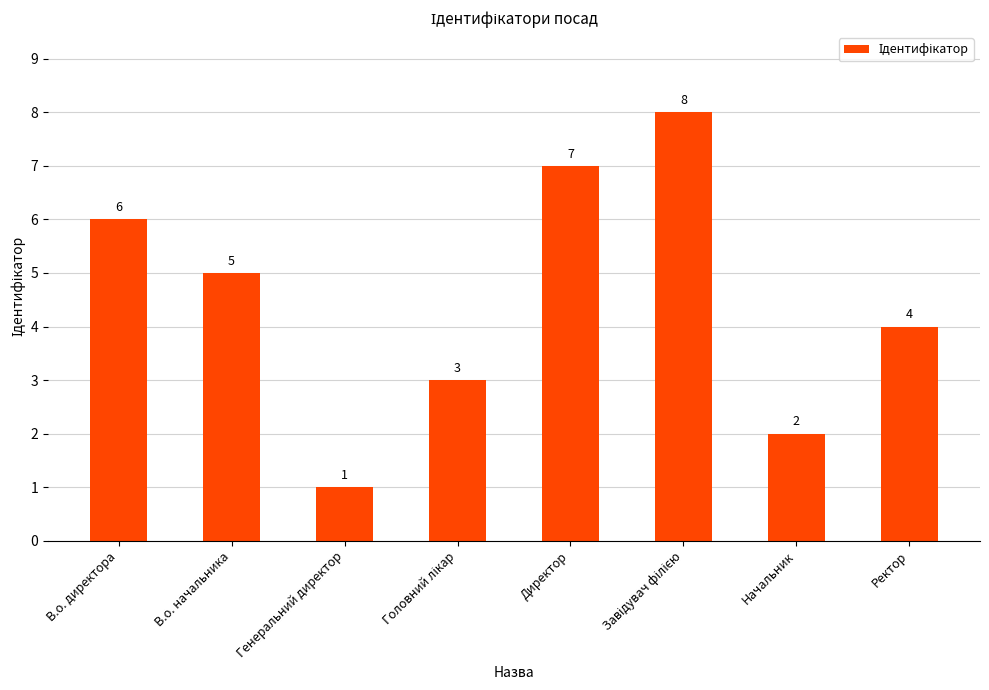

The chart shows a value of 5 at В.о. начальника. True or false?

True